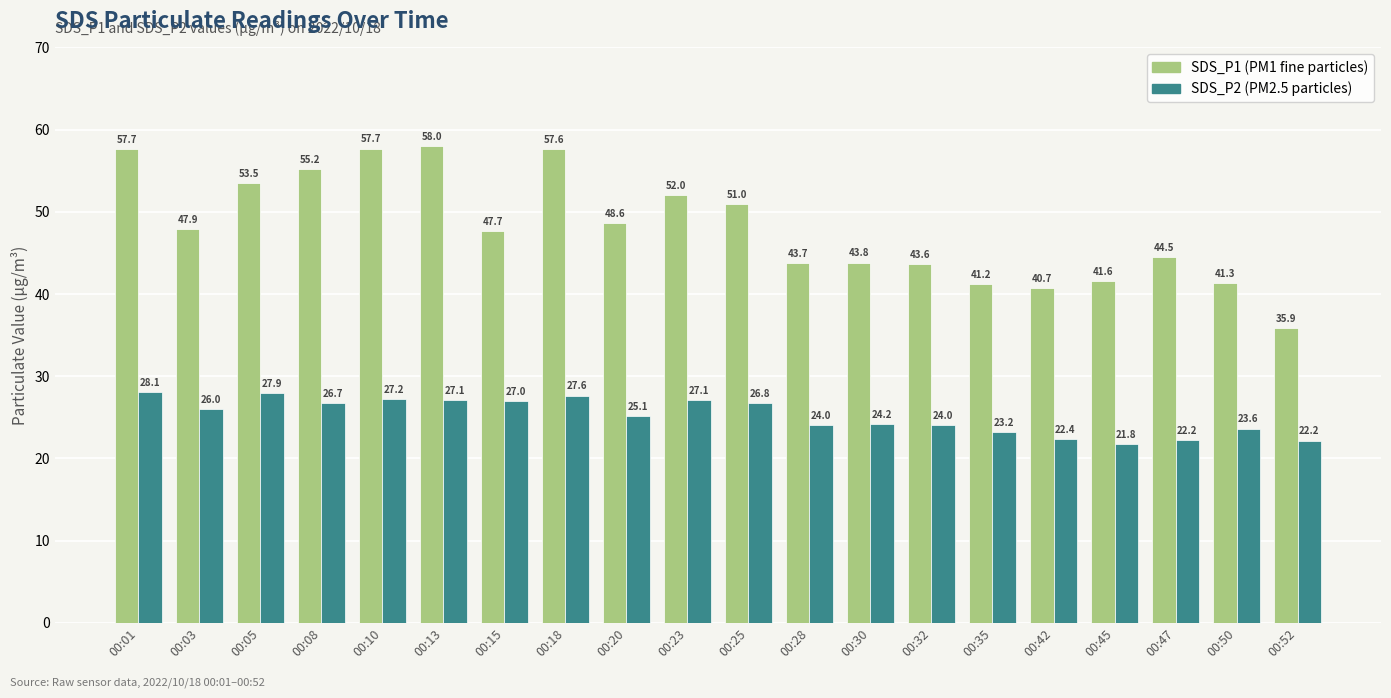

What is the greatest value displayed?

58.0